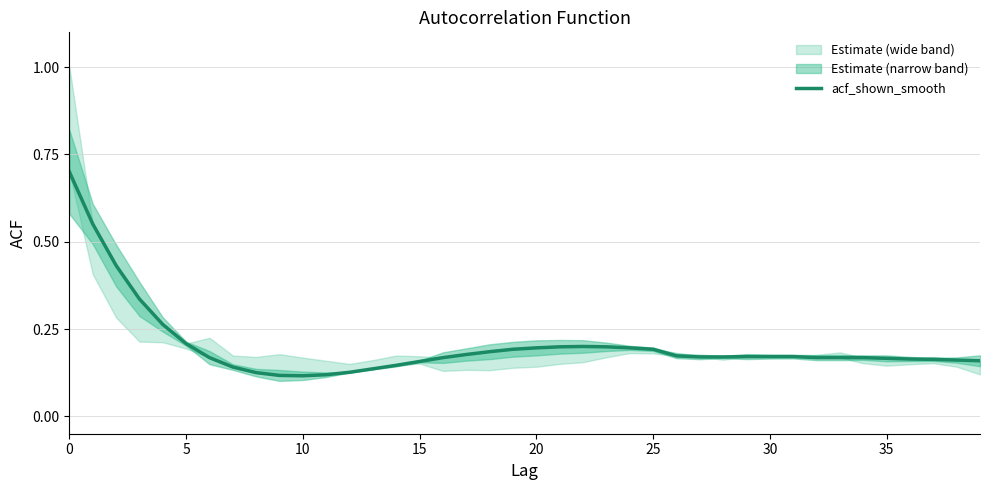

The value of acf_shown_smooth at 10 is 0.0. True or false?

False